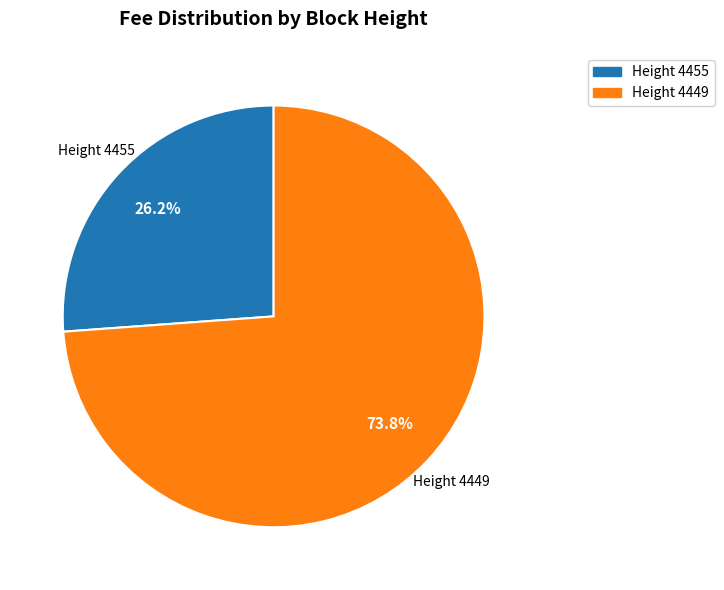

Is there a majority slice in this chart?

Yes